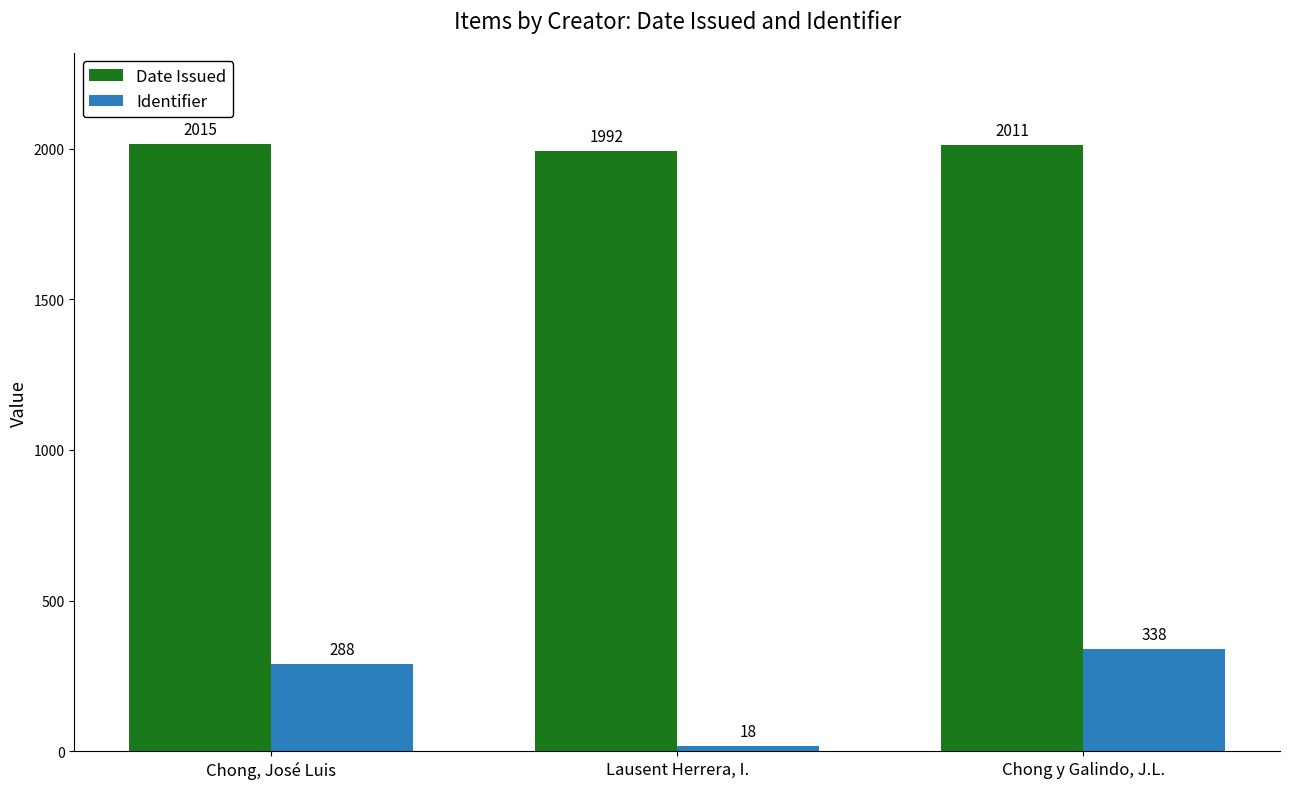

At which category is the sum across all series the highest?

Chong y Galindo, J.L.